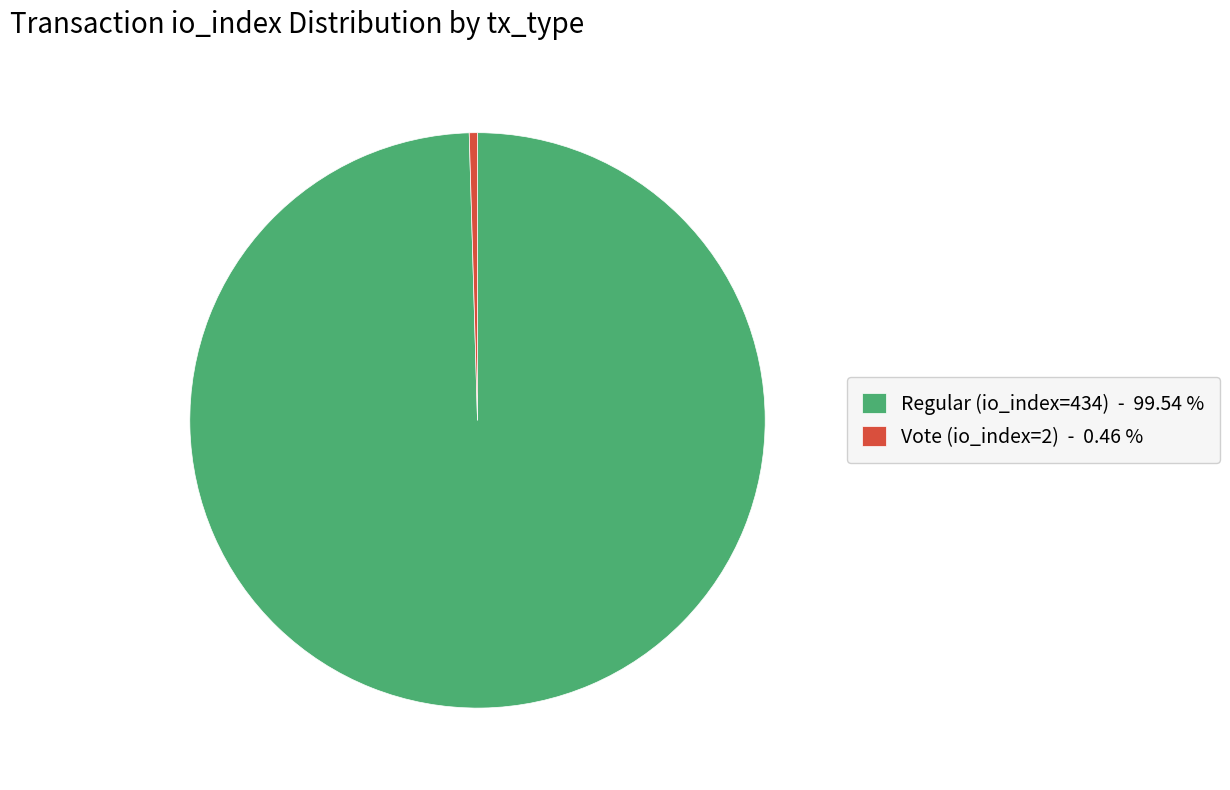

Approximately how many times larger is the value at Regular (io_index=434) - 99.54 % compared to Vote (io_index=2) - 0.46 %?

217.0